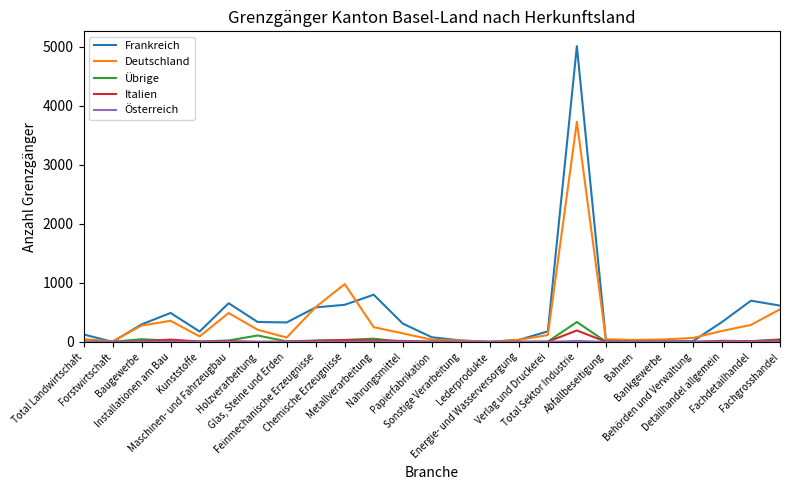

In Frankreich, how many points are lower than both neighbors (excluding endpoints)?

5